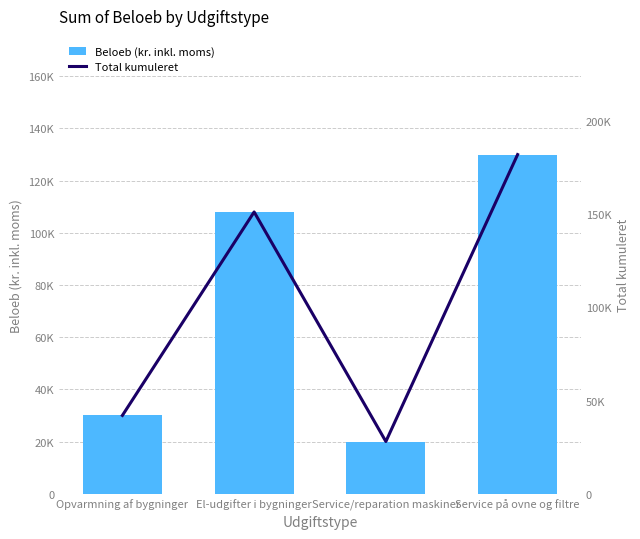

How many distinct data groups are displayed?

2